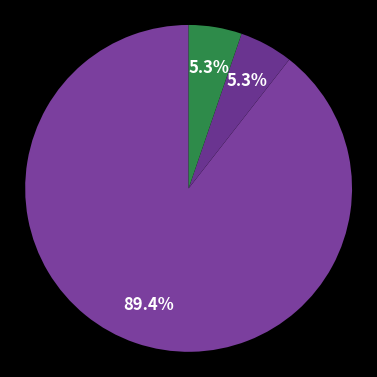

How many slices are in this pie chart?

3